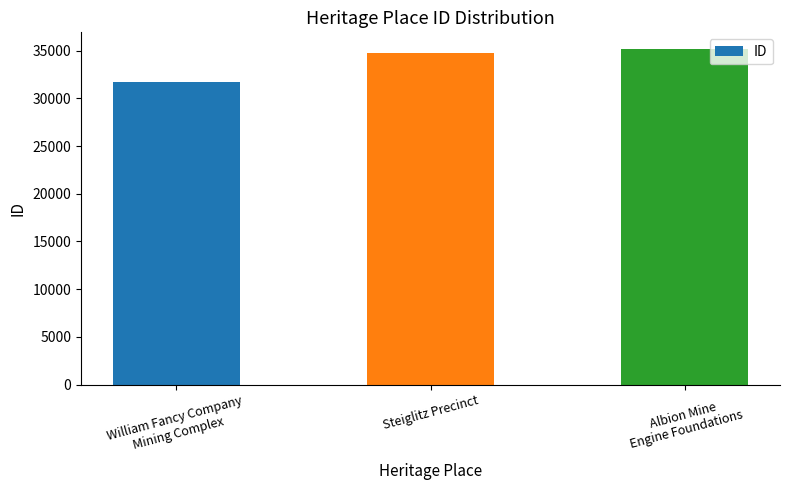

The chart shows a value of 45494 at Steiglitz Precinct. True or false?

False